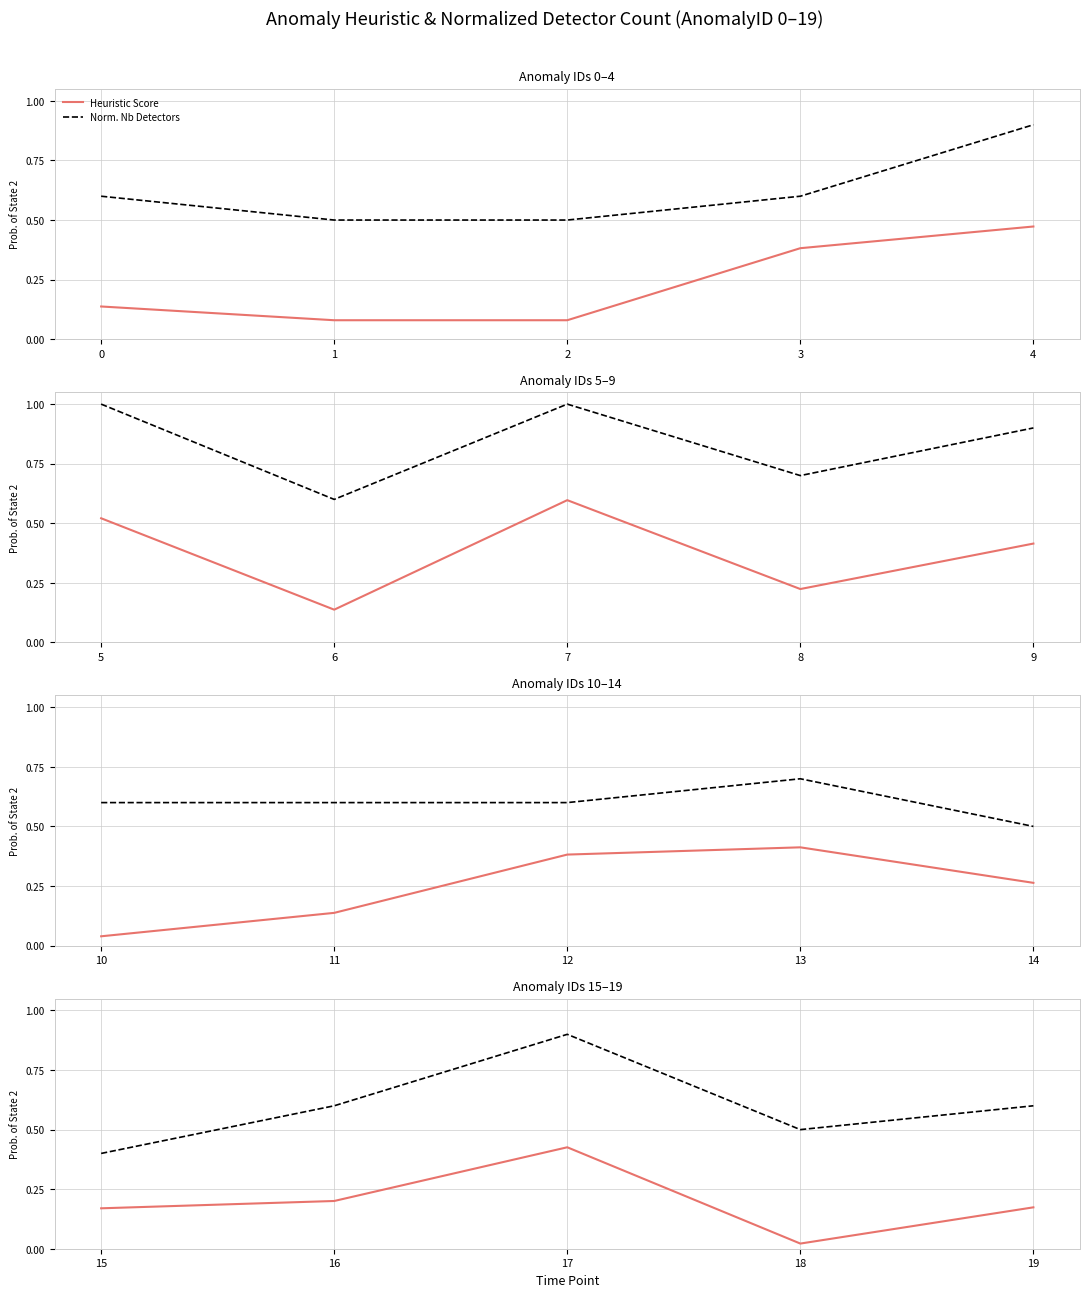

Which series has the largest total across all categories?

Norm. Nb Detectors